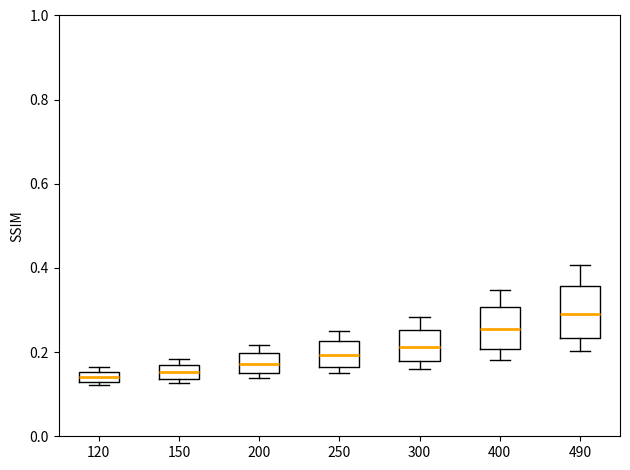

Where is the lower edge of the box at x = 300 on the y-axis? The values are not printed on the chart, so give them approximately, as read against the axis.

0.18